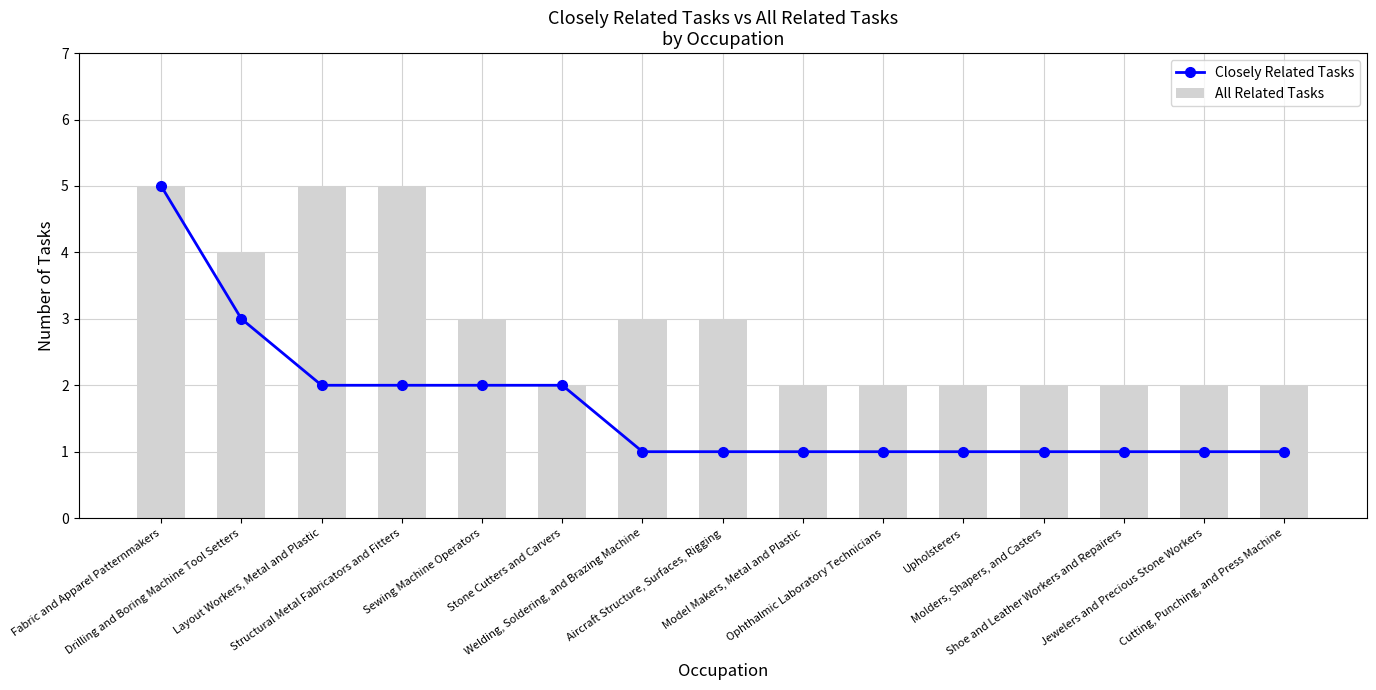

What is the spread (max minus min) of values at Cutting, Punching, and Press Machine?

1